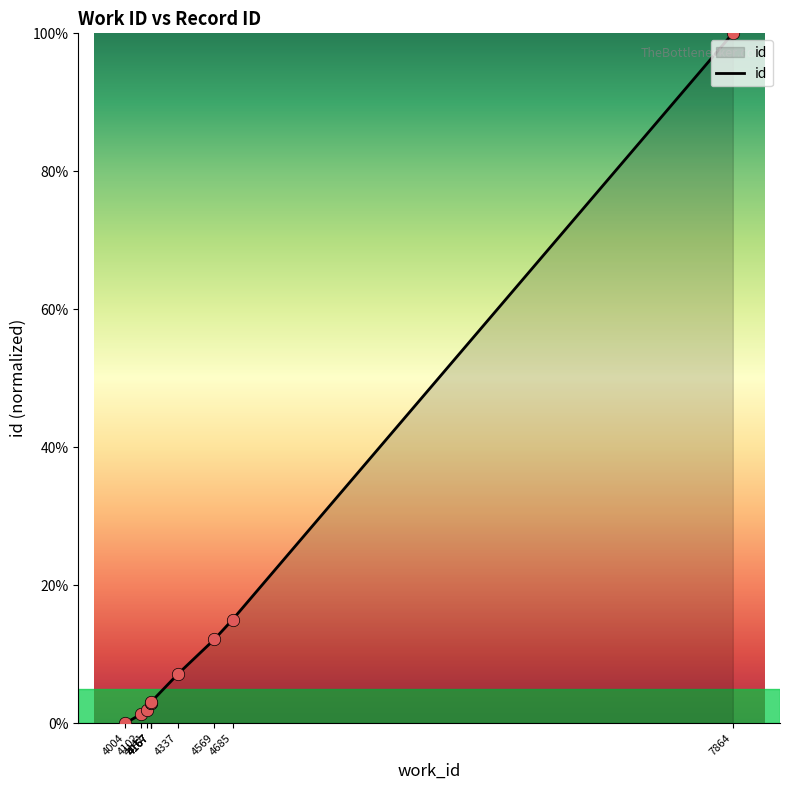

Between 4102 and 4167, which is larger?

4167